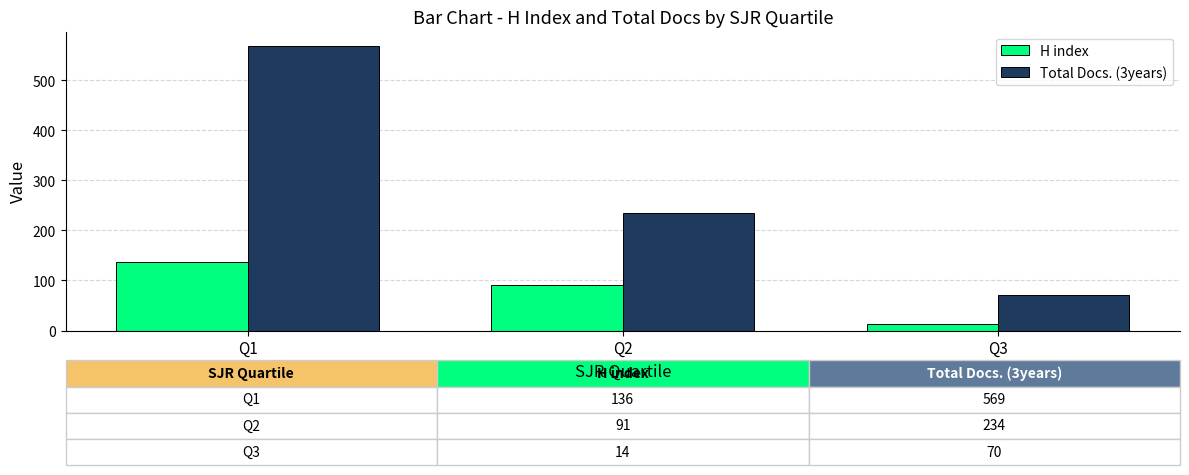

Rank the series by their maximum value, from highest to lowest.

Total Docs. (3years), H index